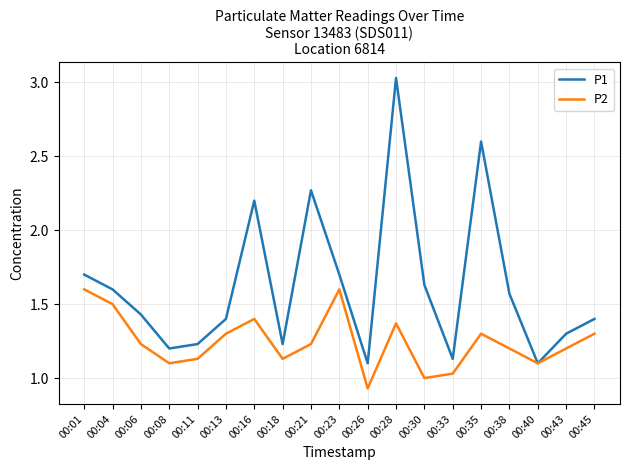

Where is P1 nearest to the value 2?

00:16